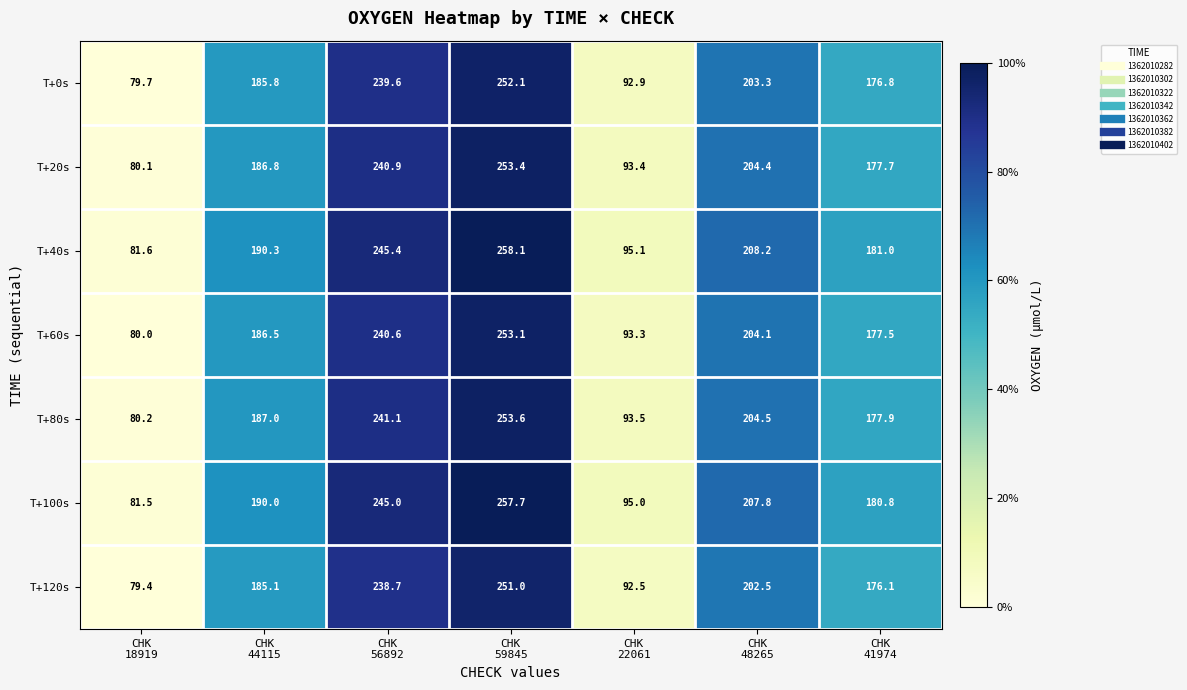

Which series has the widest spread of values?

T+40s